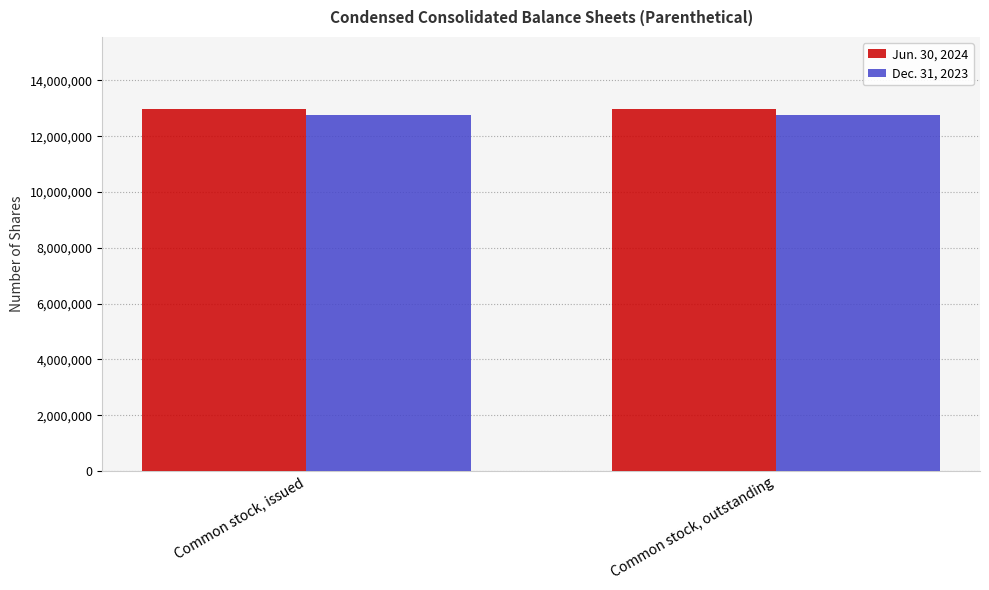

Does the chart contain any negative values?

No